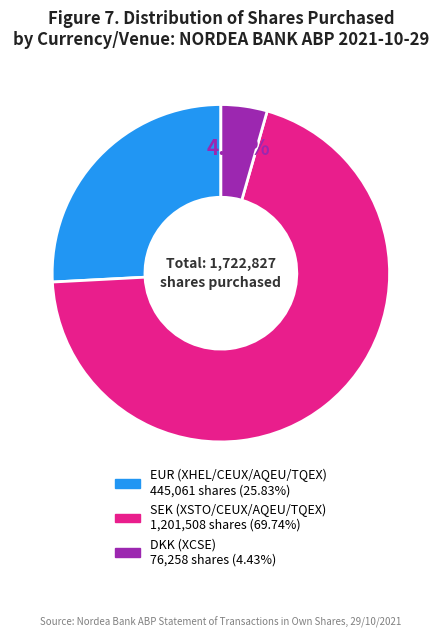

What portion of the pie excludes DKK (XCSE)?

95.6%